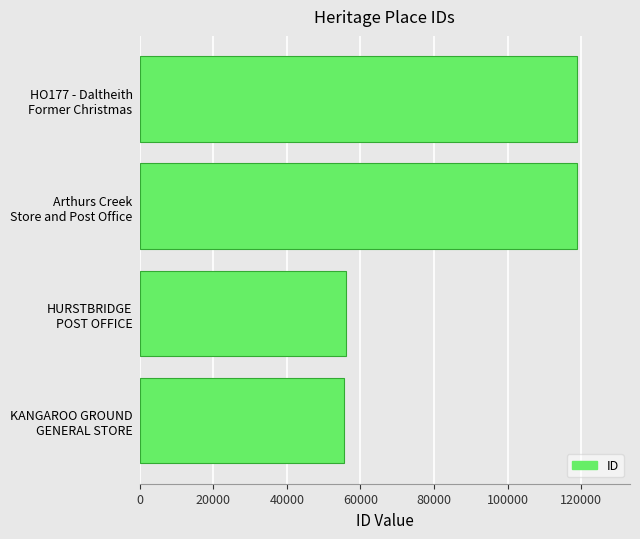

What is the average value?

87371